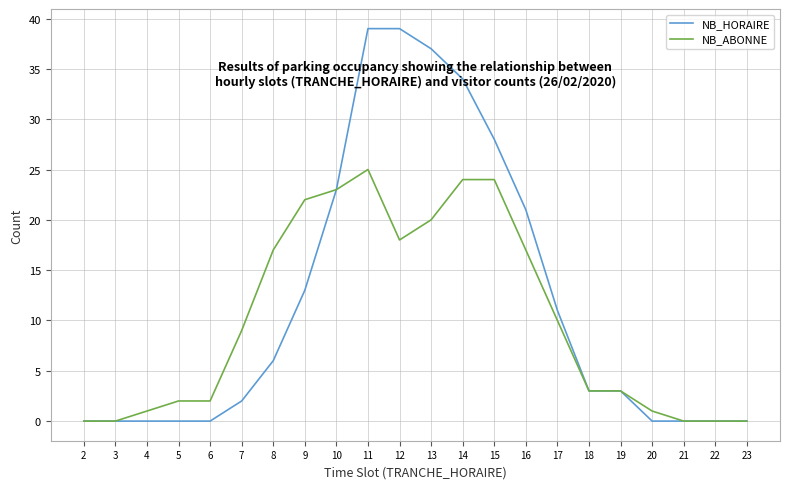

Is it true that NB_HORAIRE equals 66 at 11?

False